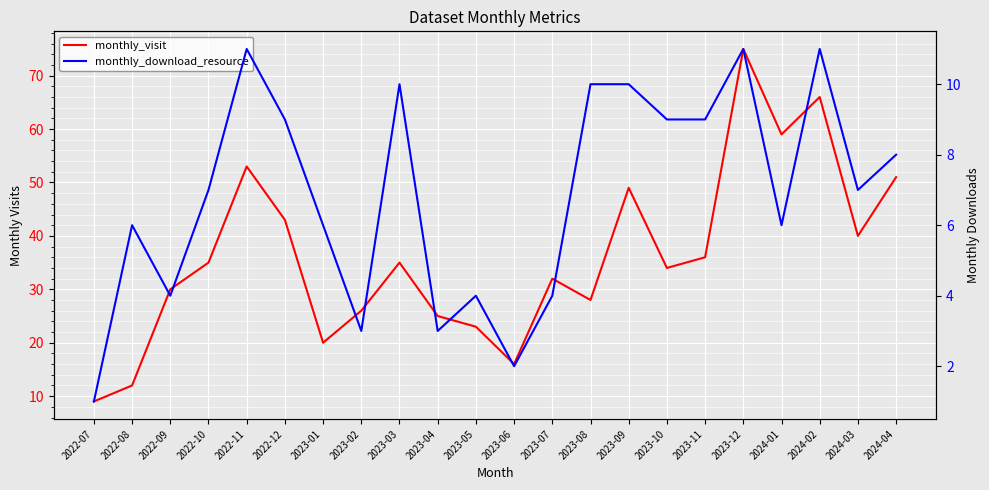

What is the sum of the monthly_visit values at 2024-01 and 2022-12?

102